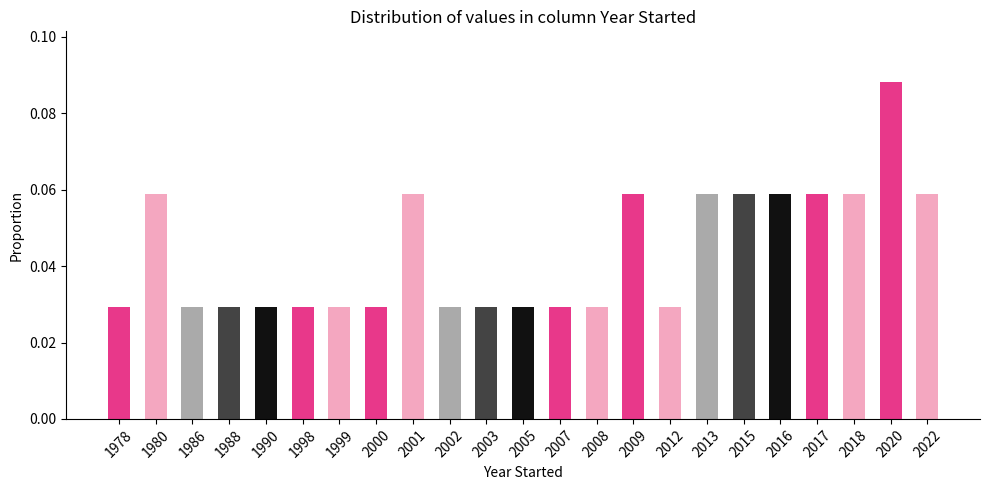

What is the sum of all values?

1.0